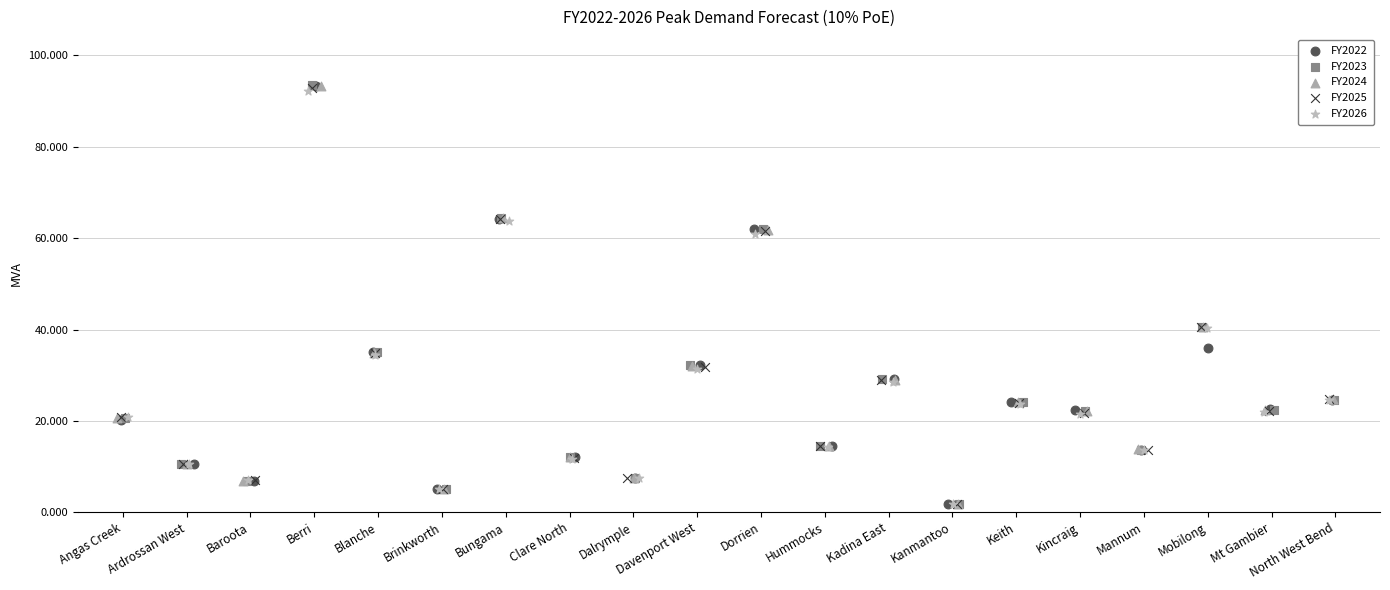

Which series has the widest spread of Y values?

FY2023